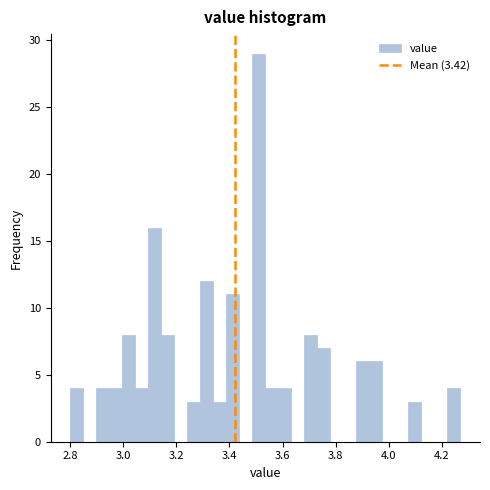

Read against the x-axis, roughly where is the centre of the tallest bar?

3.52